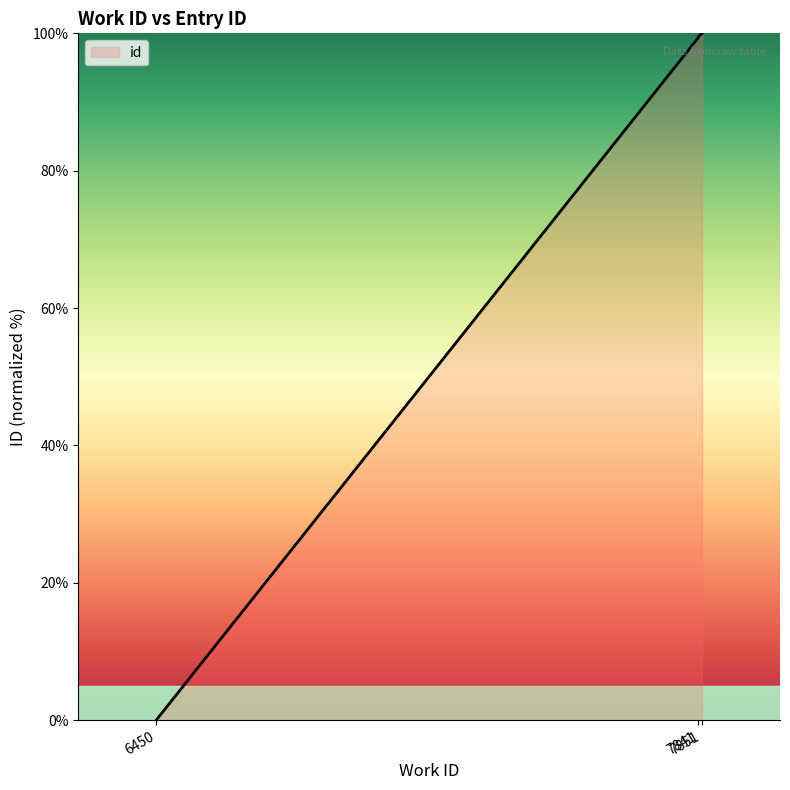

At which category does the chart reach its minimum across all series?

6450